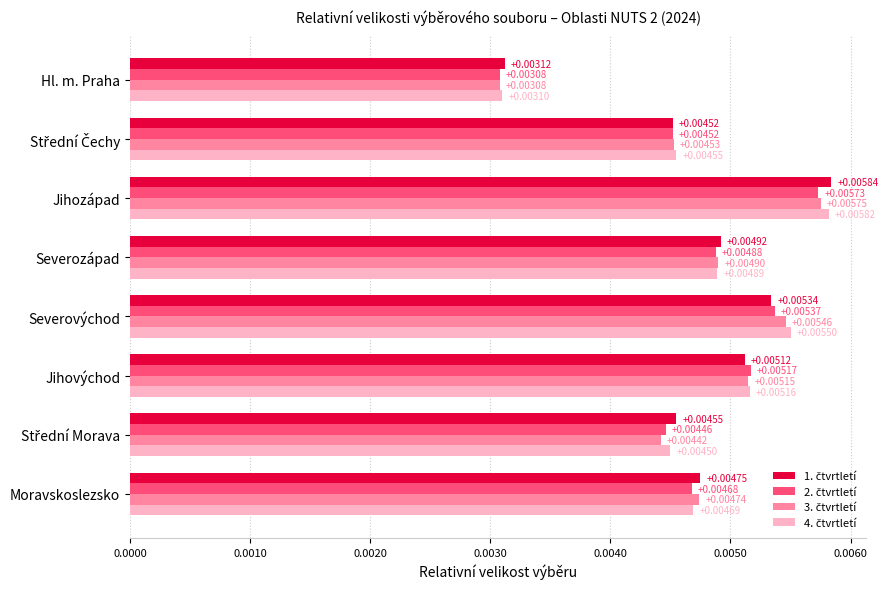

Which category has the highest value across all series?

Jihozápad